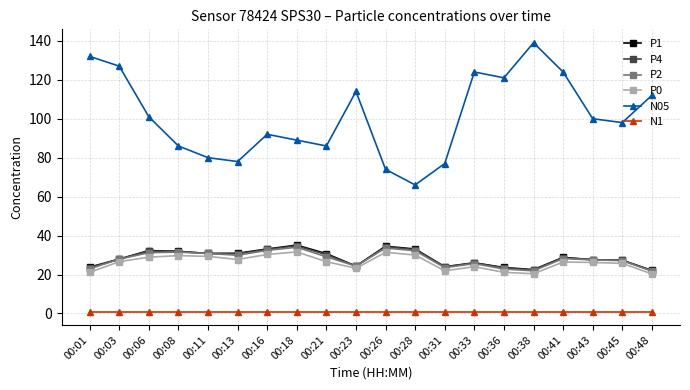

Which label corresponds to the largest value in the chart?

00:38